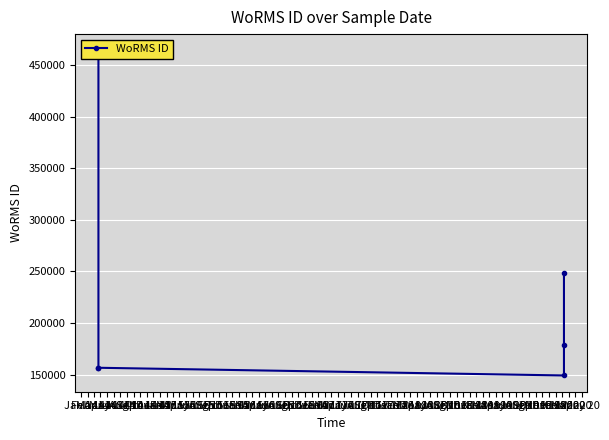

What is the difference between the maximum and minimum values?

315323